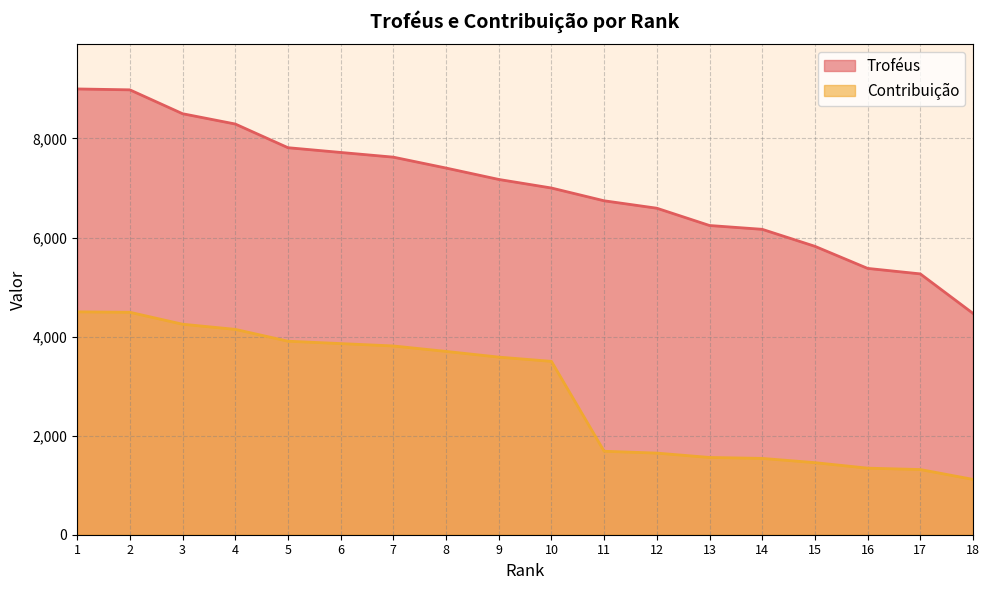

The Contribuição series shows 4250 at 3. True or false?

True